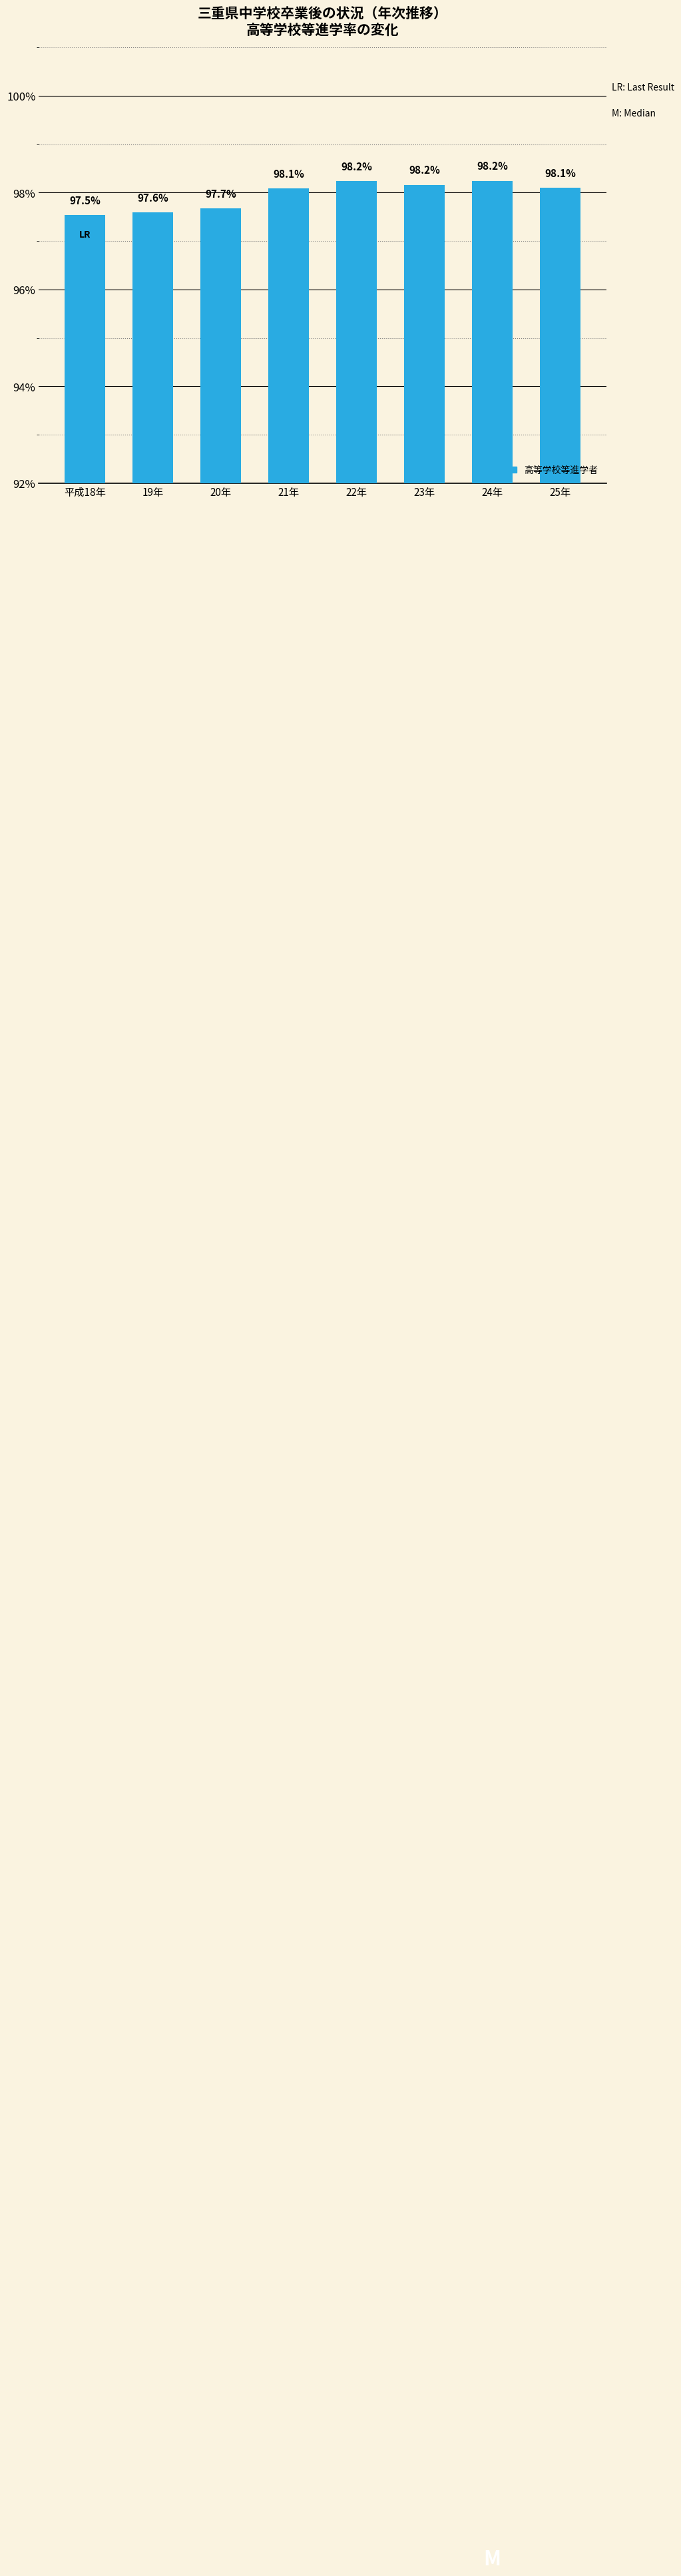

Count the values in the range 0 to 1.

8